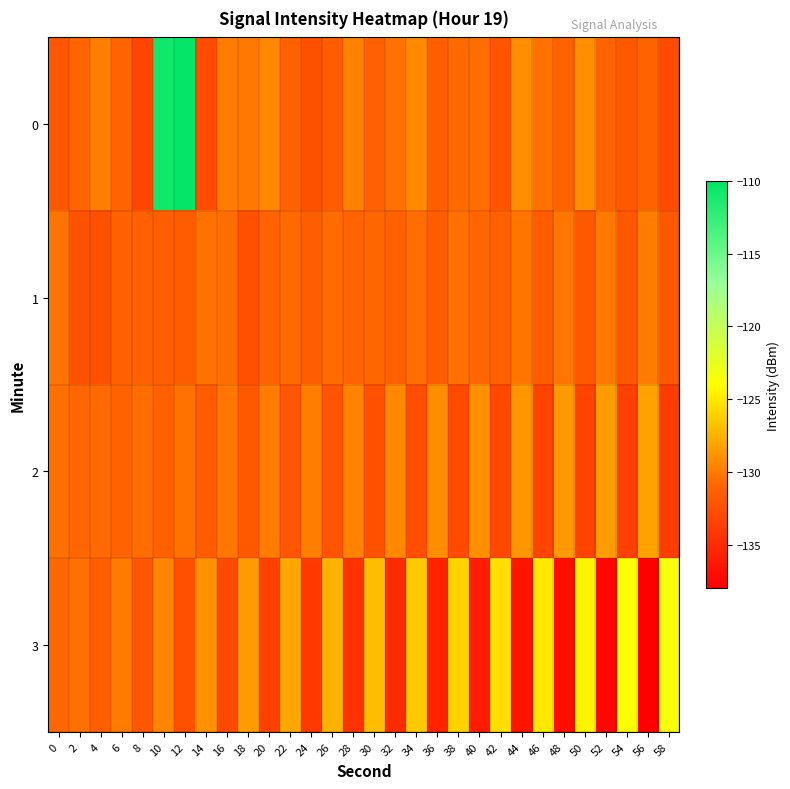

Which has a higher value, 28 or 56?

28